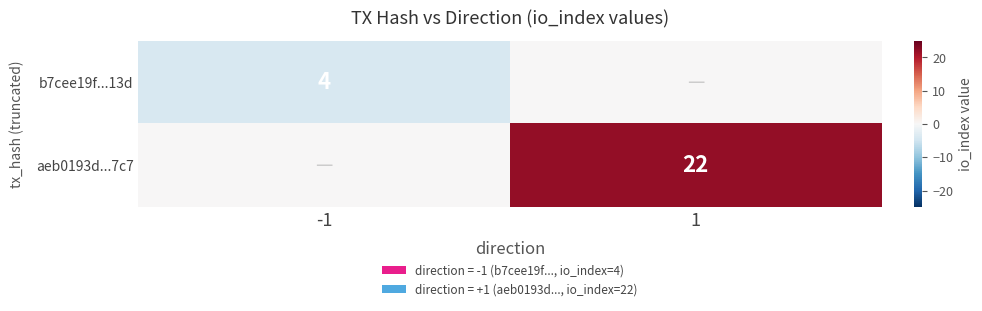

Is the value of b7cee19f...13d at -1 greater than the value of aeb0193d...7c7 at 1?

No